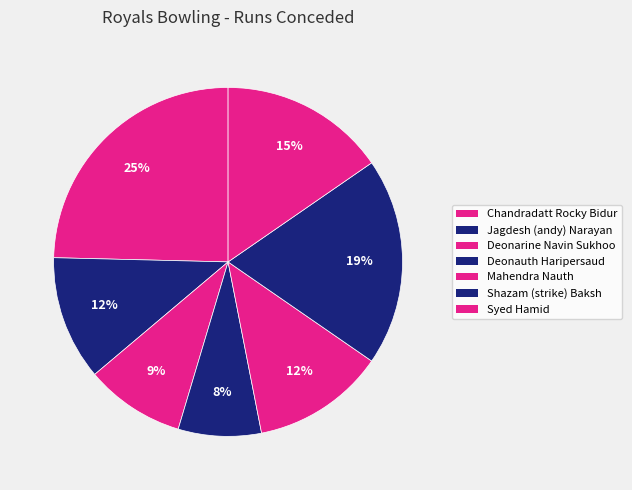

How many slices are in this pie chart?

7